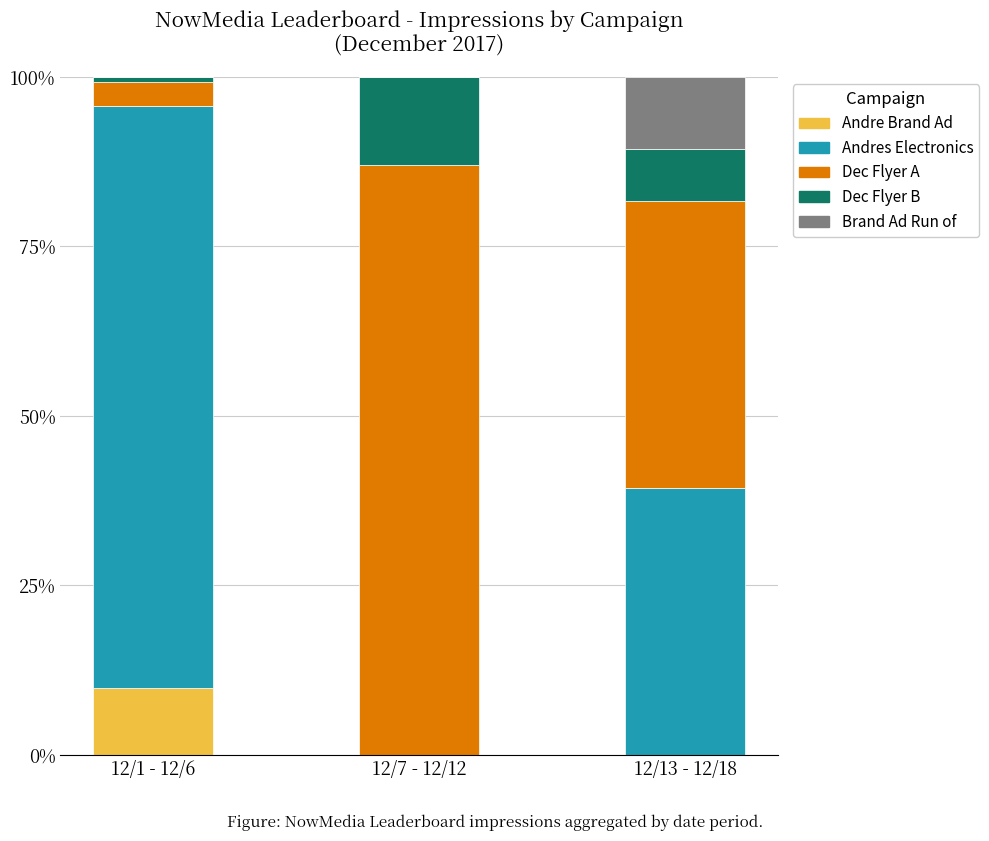

At which label does Andre Brand Ad reach its peak?

12/1 - 12/6